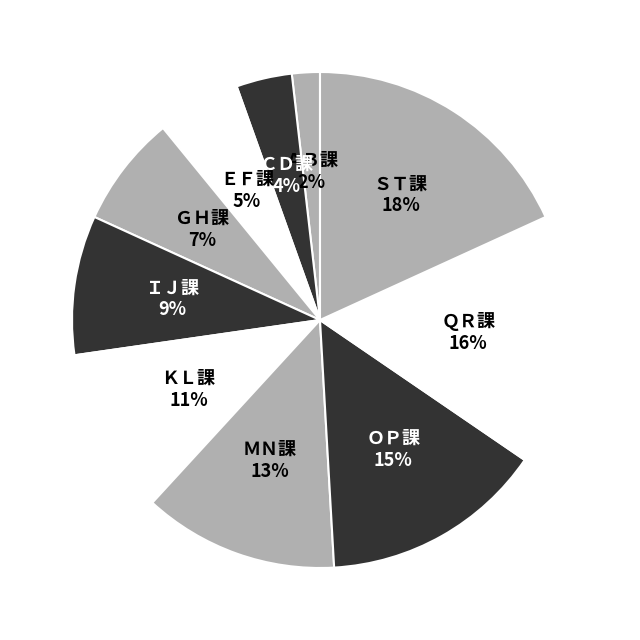

Which slice is the largest?

ＳＴ課